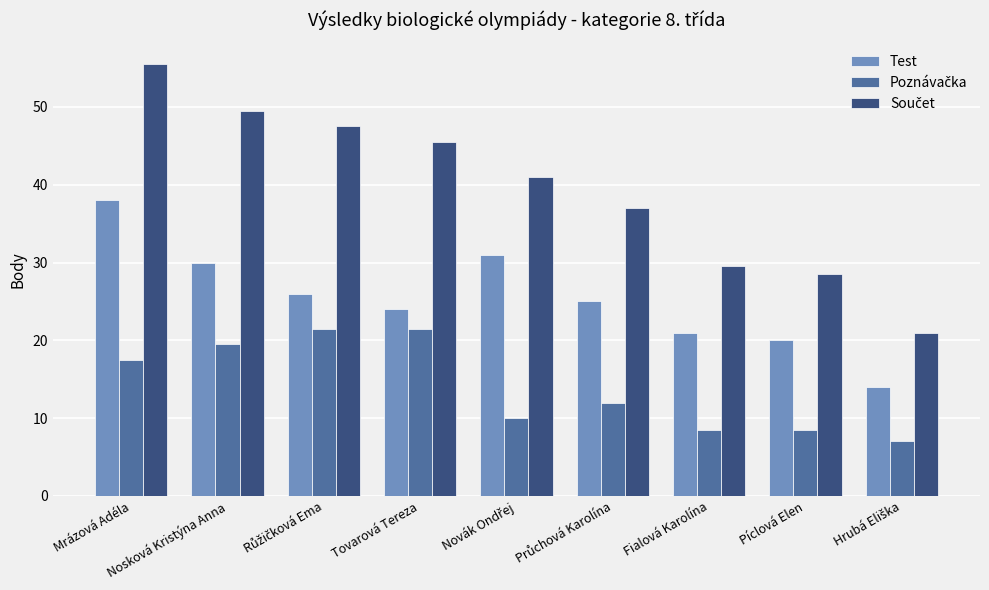

True or false: Test has a value of 35.0 at Fialová Karolína.

False